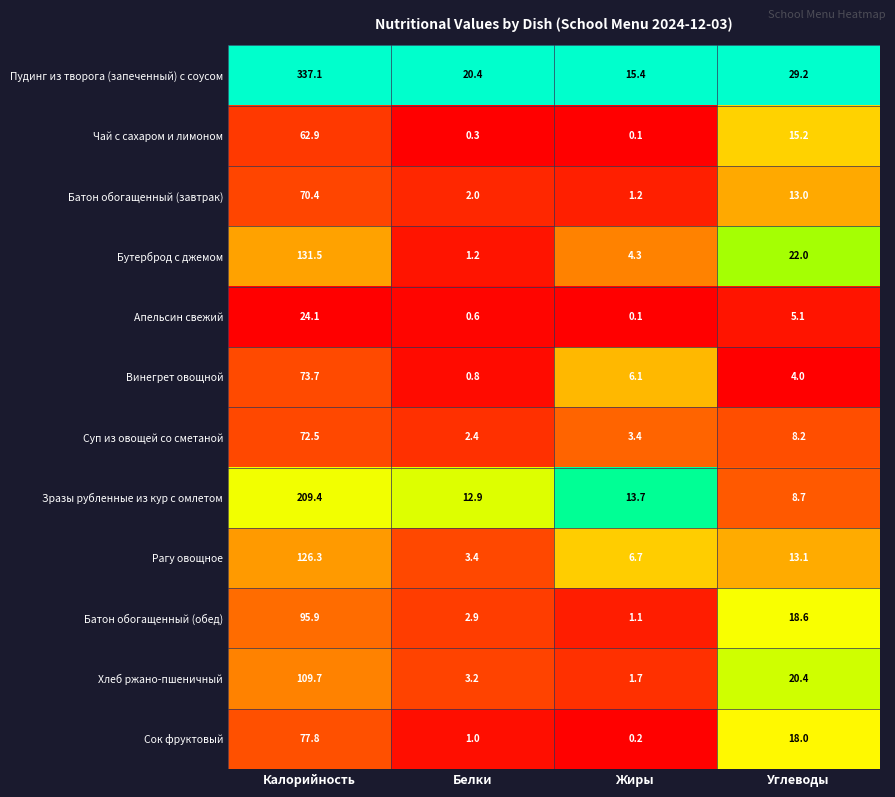

True or false: Апельсин свежий has a value of 1.1 at Углеводы.

False